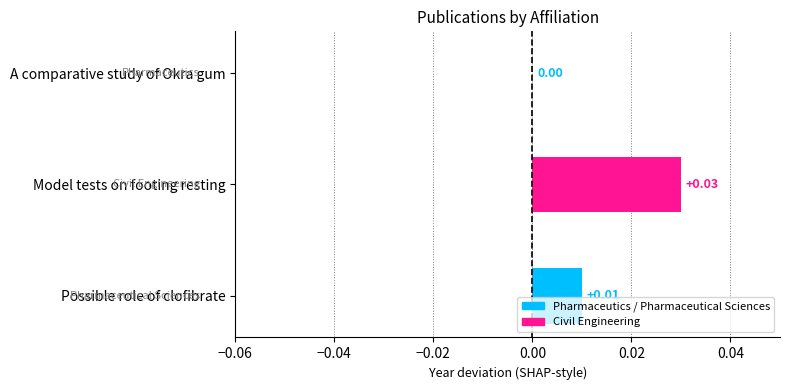

How many values are between 0 and 1?

3